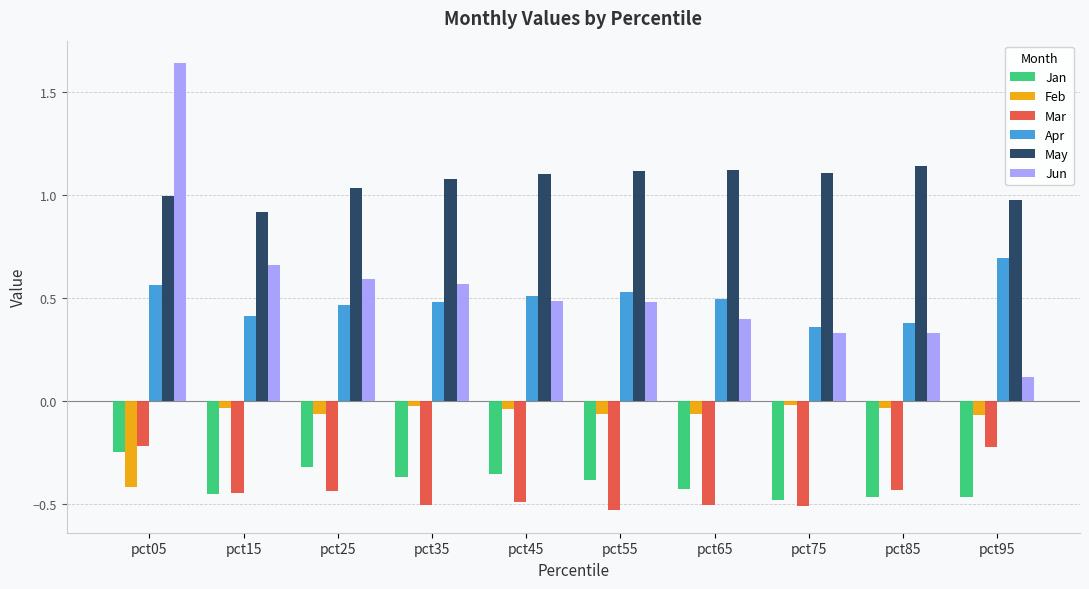

Is the value of Mar at pct45 greater than the value of May at pct15?

No